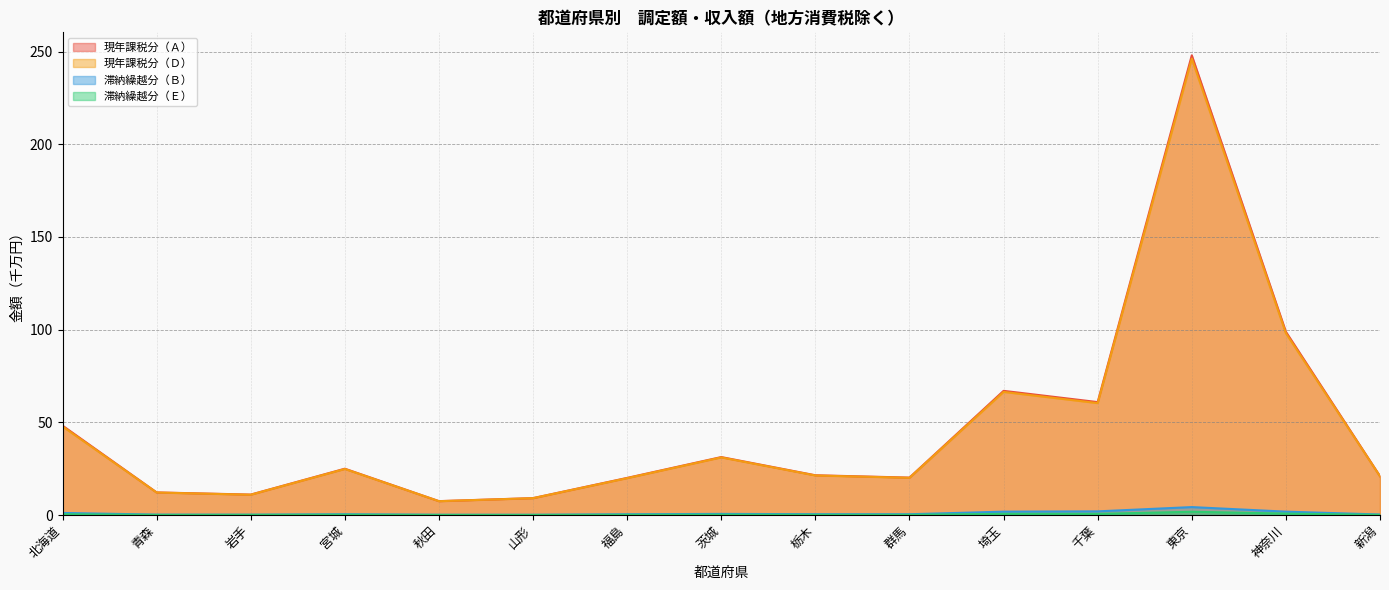

What are all the series names shown in the legend?

現年課税分（Ａ）, 現年課税分（Ｄ）, 滞納繰越分（Ｂ）, 滞納繰越分（Ｅ）